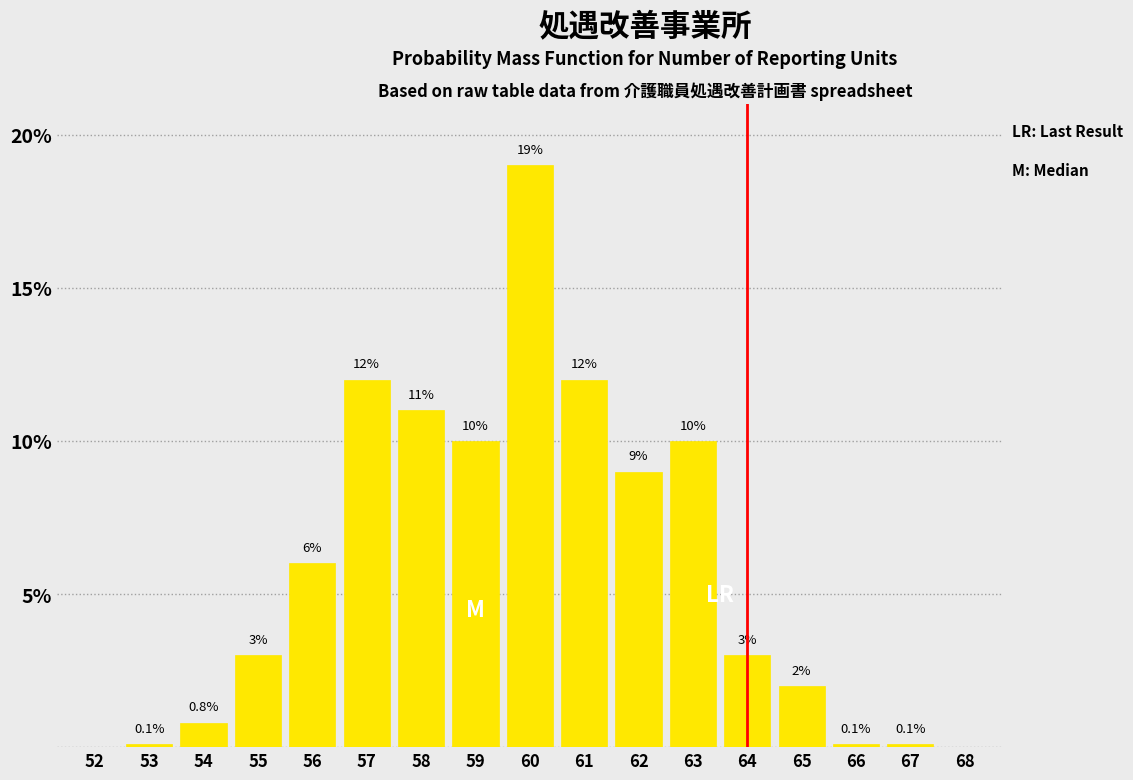

Reading left to right, list all the values displayed in this chart.

52=0.0	53=0.1	54=0.8	55=3.0	56=6.0	57=12.0	58=11.0	59=10.0	60=19.0	61=12.0	62=9.0	63=10.0	64=3.0	65=2.0	66=0.1	67=0.1	68=0.0